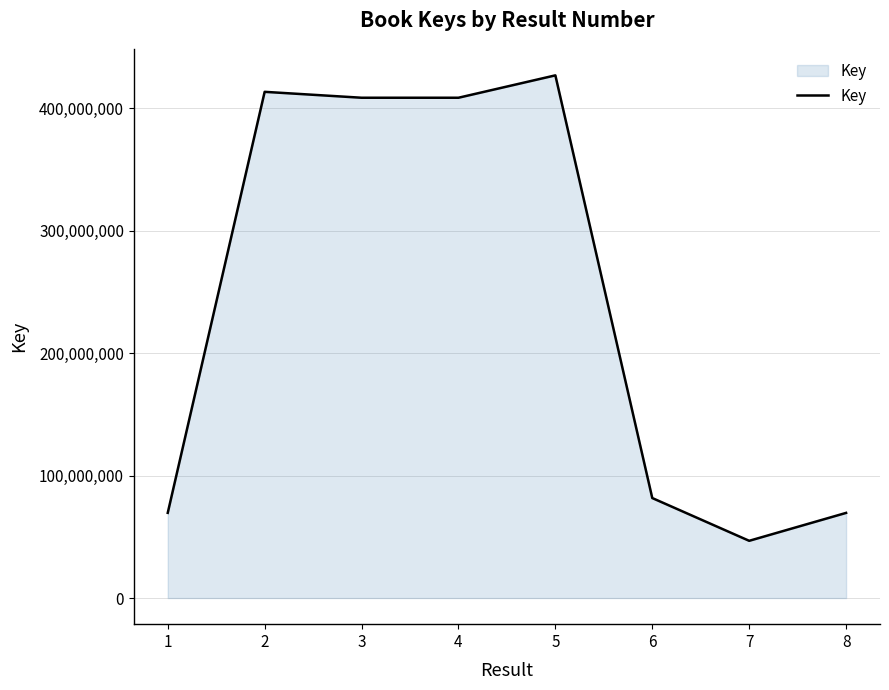

What is the ratio of the value at 6 to the value at 3?

0.2